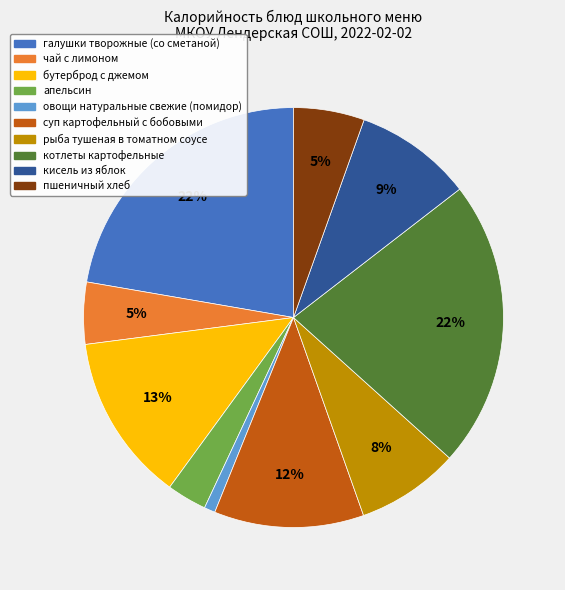

Count the number of slices in the pie.

10